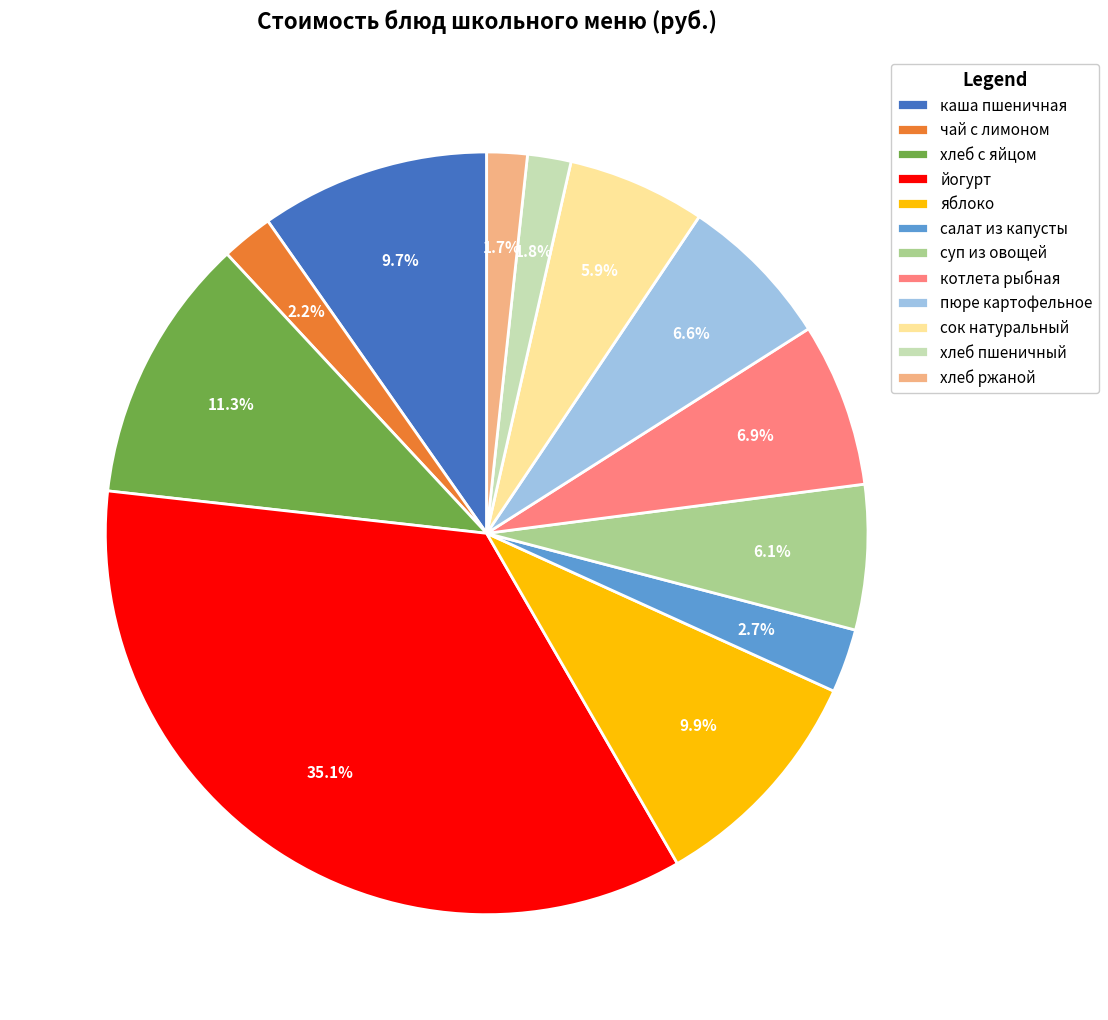

How much of the chart is everything except хлеб ржаной?

98.3%